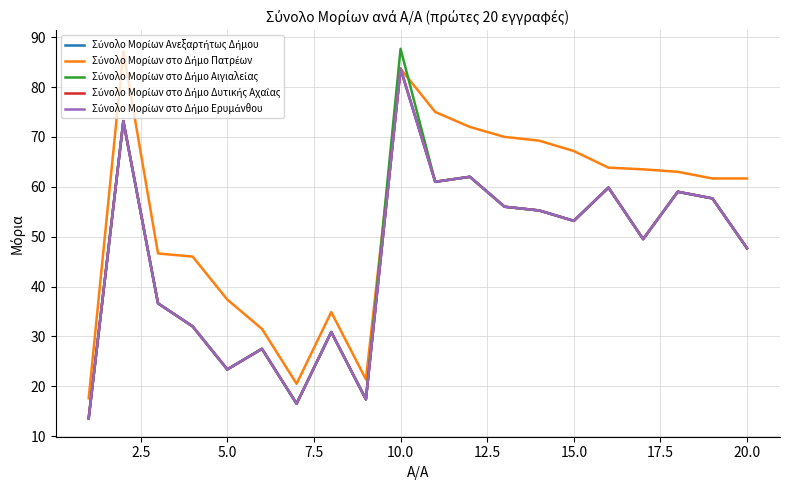

What is the greatest value displayed?

87.7